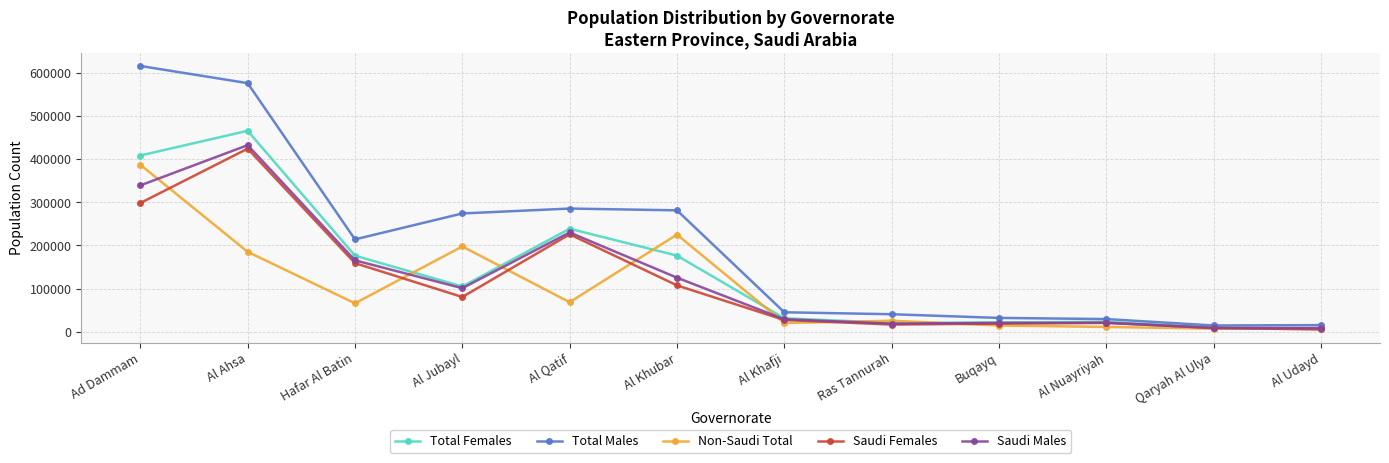

What is the value of the Non-Saudi Total point at the 9th from the left?

14350